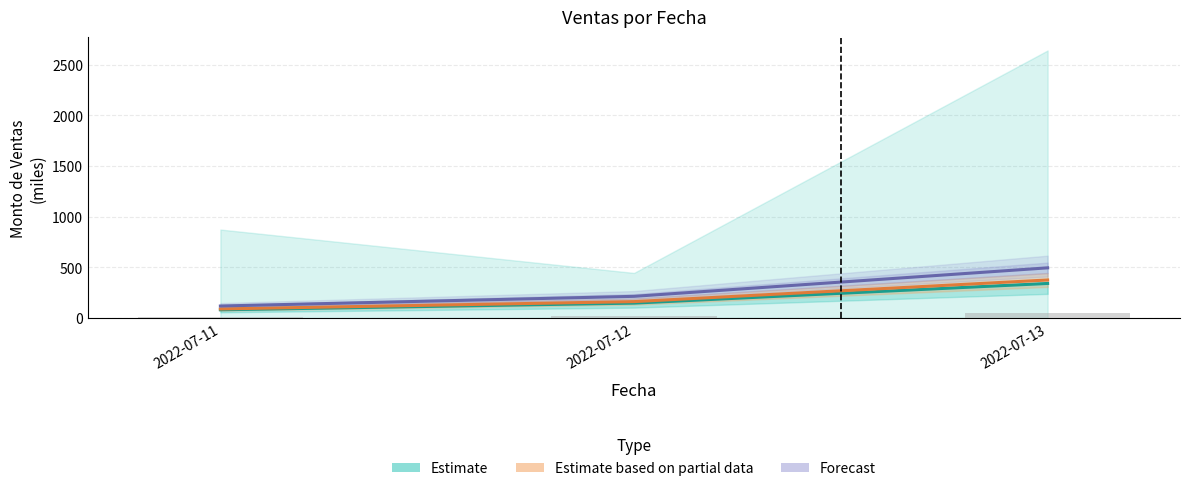

What is the spread (max minus min) of values at 2022-07-12?

193.1